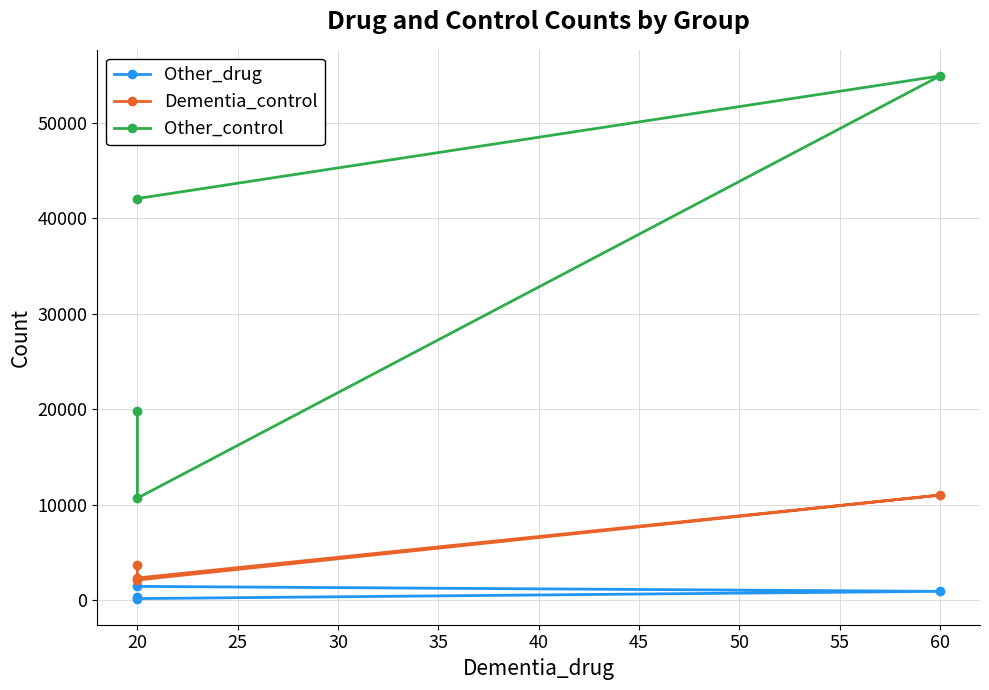

True or false: Other_control and Dementia_control intersect in this chart.

False